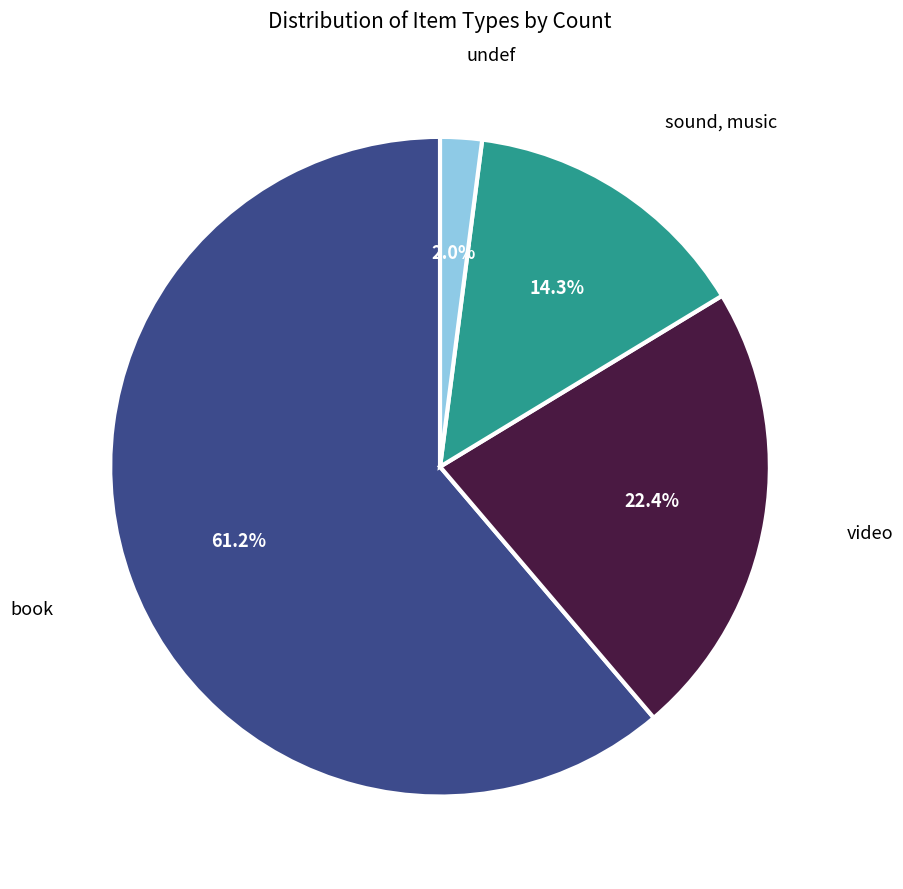

Is there any slice that represents more than half of the pie?

Yes